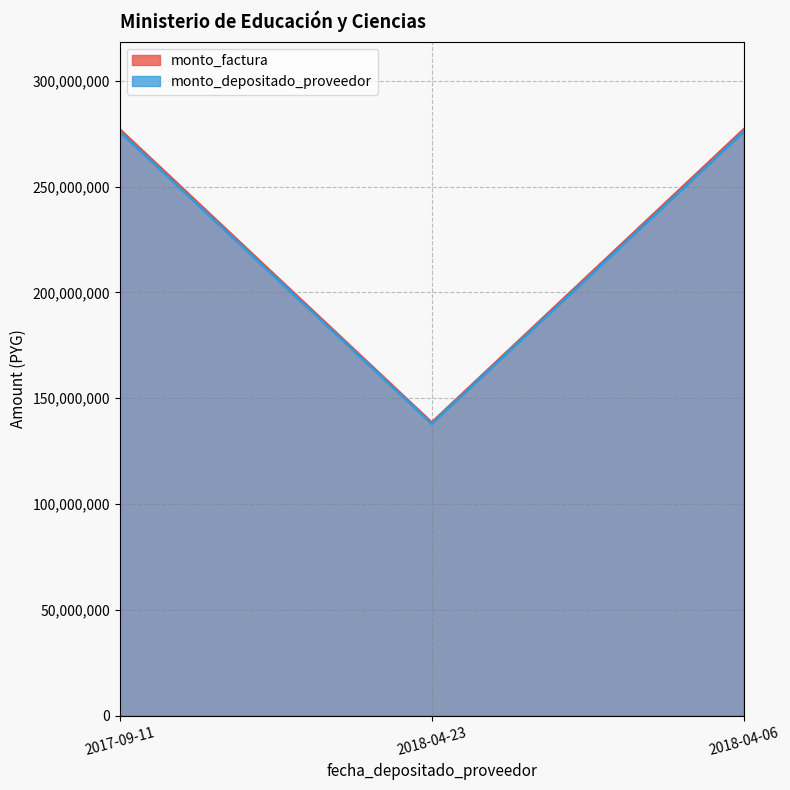

What is the average value of the monto_factura series?

230799141